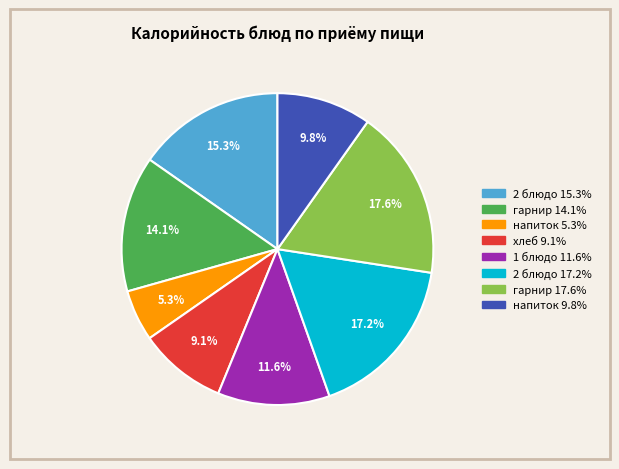

Does any single category account for the majority?

No